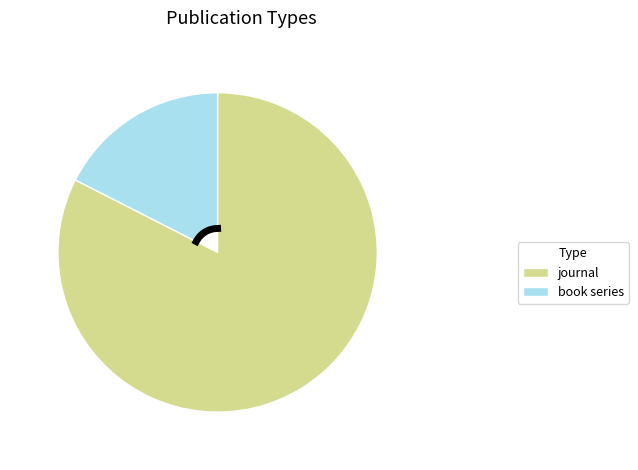

Does journal account for over 50% of the chart?

Yes